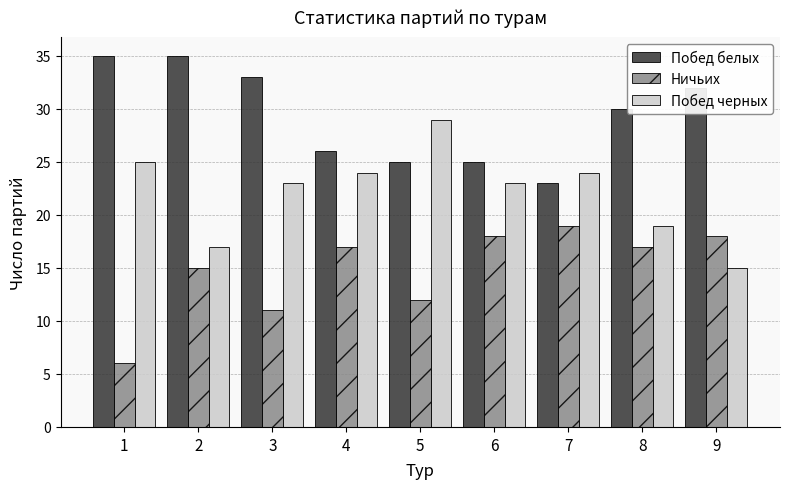

At how many categories does at least one series exceed 7?

9